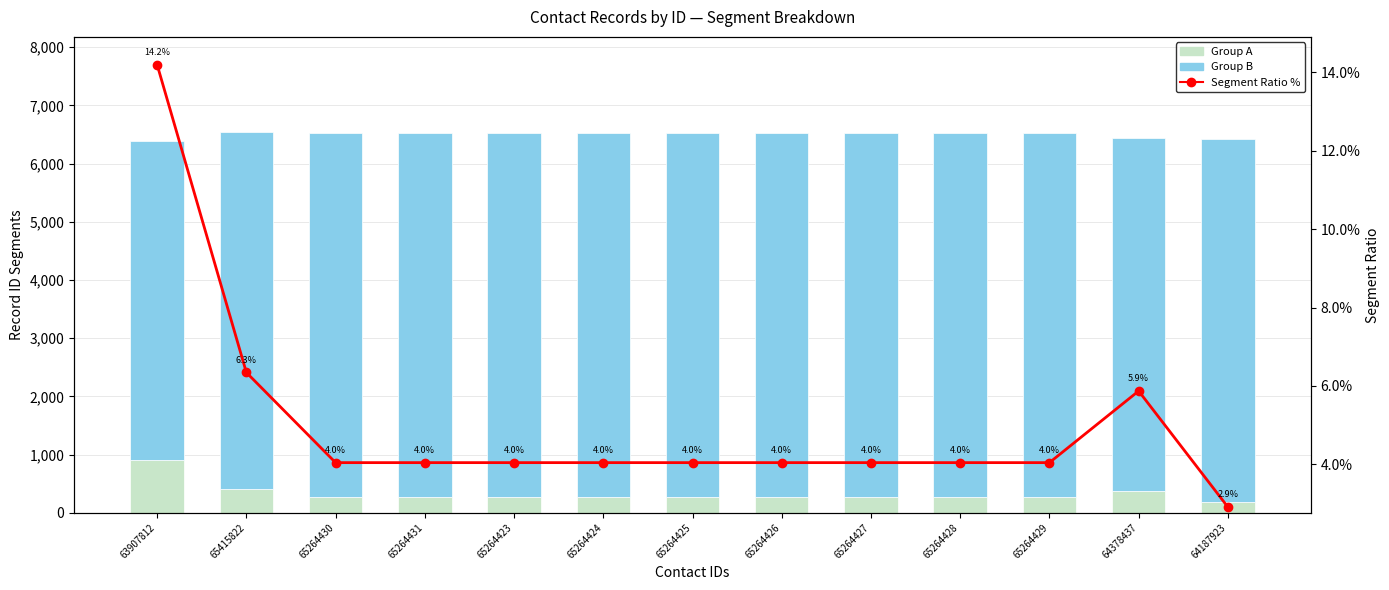

What is the smallest value displayed?

2.9